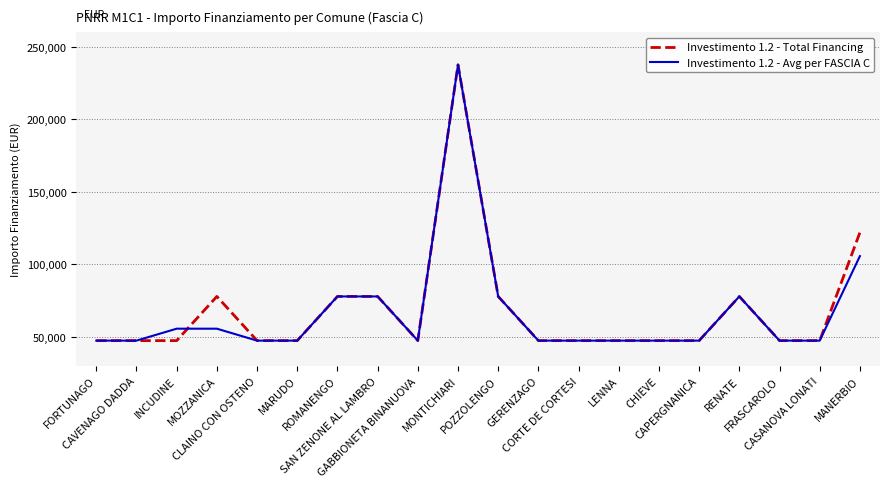

What is the maximum value for Investimento 1.2 - Avg per FASCIA C?

237681.0